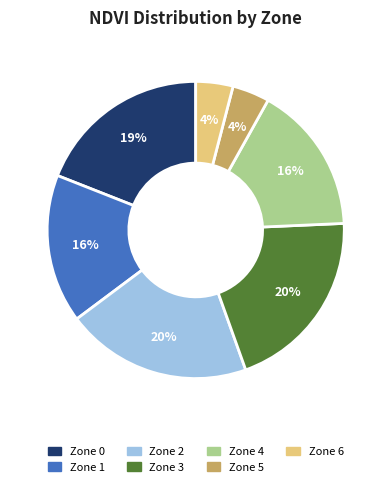

Is it true that Zone 1 is 23% of the pie?

False